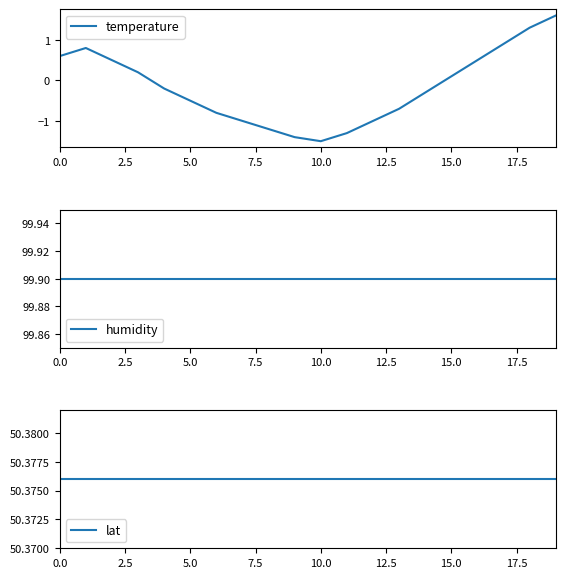

The value of temperature at 11 is -0.4. True or false?

False